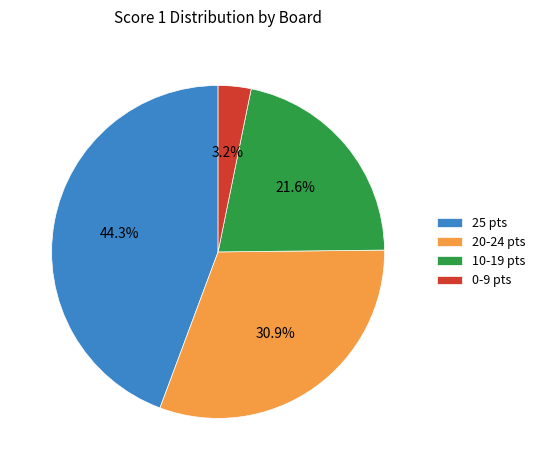

Rank the categories by value from lowest to highest.

0-9 pts, 10-19 pts, 20-24 pts, 25 pts